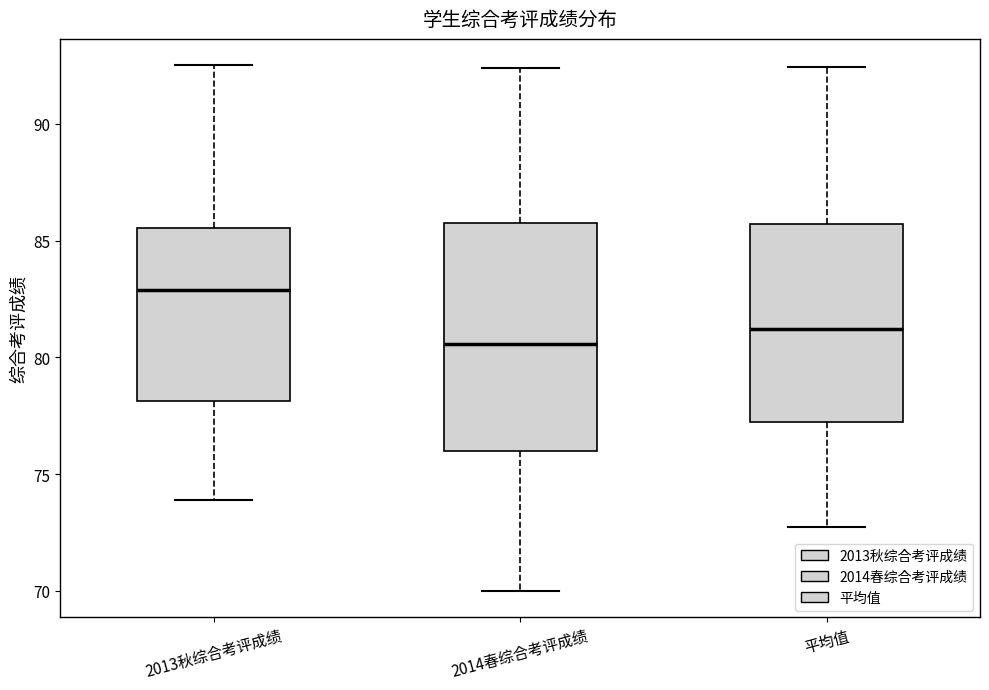

Reading left to right, transcribe this box plot: for each box, give where its median line is, the range the box spans, and where its two whiskers end, as read against the y-axis. The values are not printed on the chart, so give them approximately, as read against the axis.

2013秋综合考评成绩: median 83.0, box 78.0 to 85.5, whiskers 74.0 to 92.5
2014春综合考评成绩: median 80.5, box 76.0 to 85.5, whiskers 70.0 to 92.5
平均值: median 81.0, box 77.5 to 85.5, whiskers 72.5 to 92.5